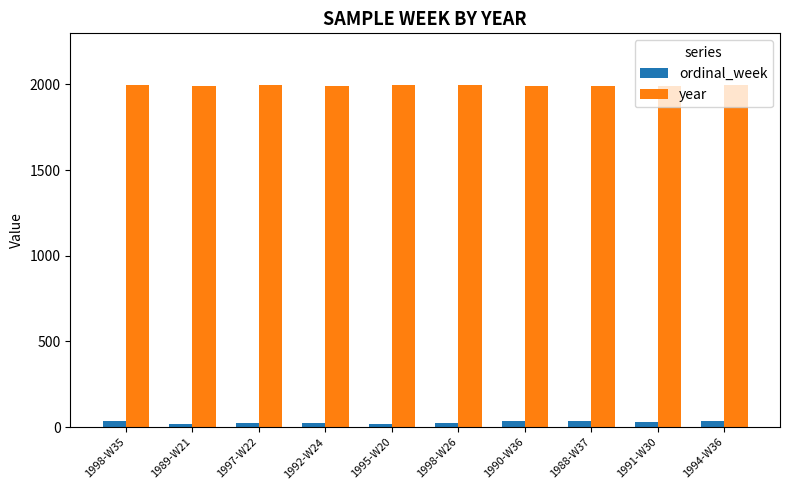

What is the maximum value for year?

1998